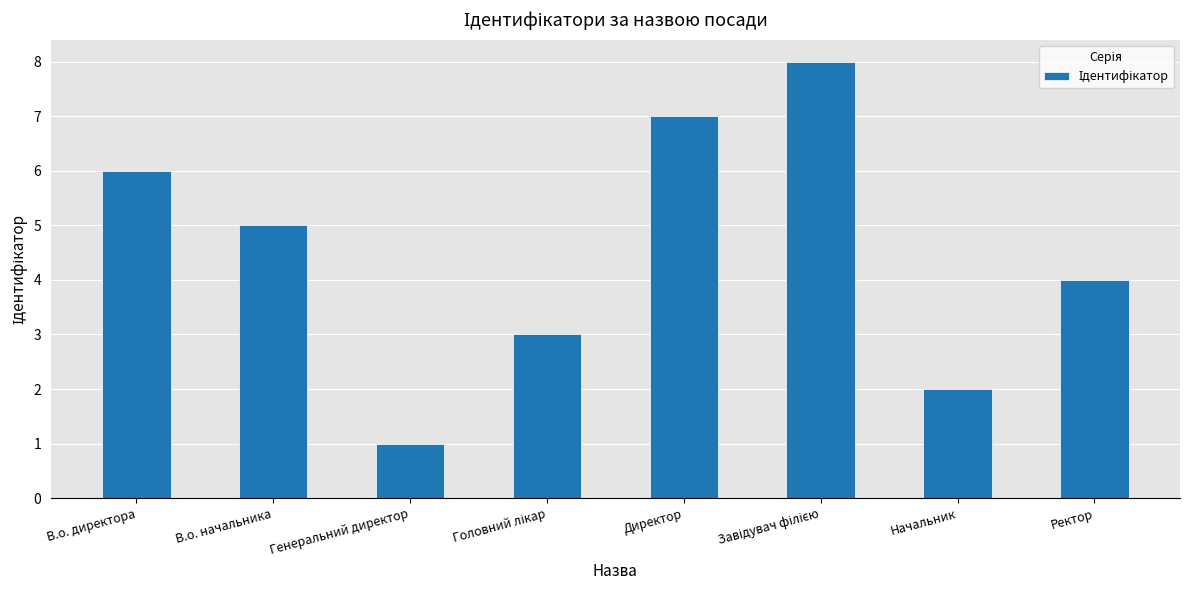

Count the values in the range 3 to 7.

5